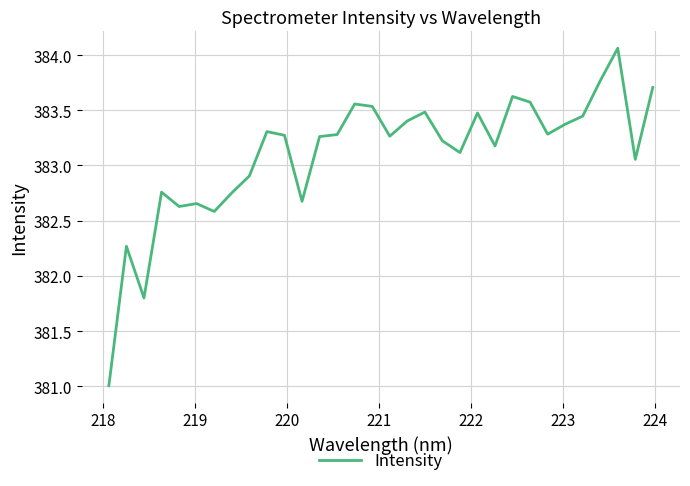

What is the smallest value displayed?

381.0